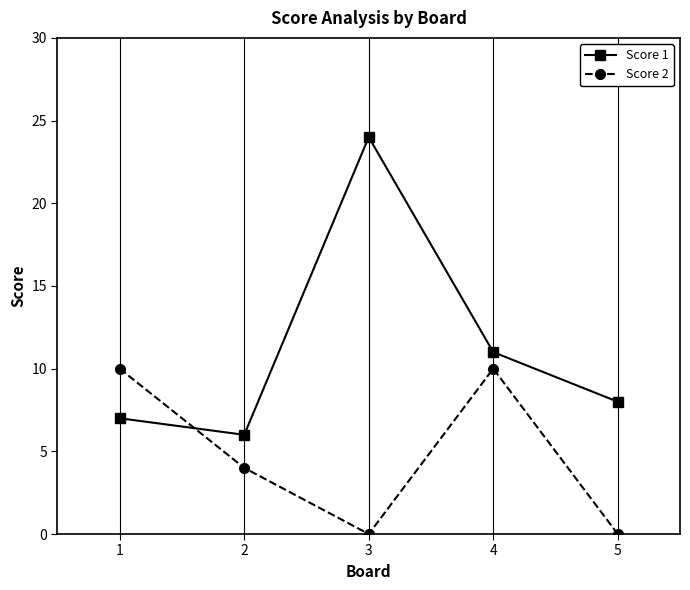

The Score 2 series shows 4 at 2. True or false?

True